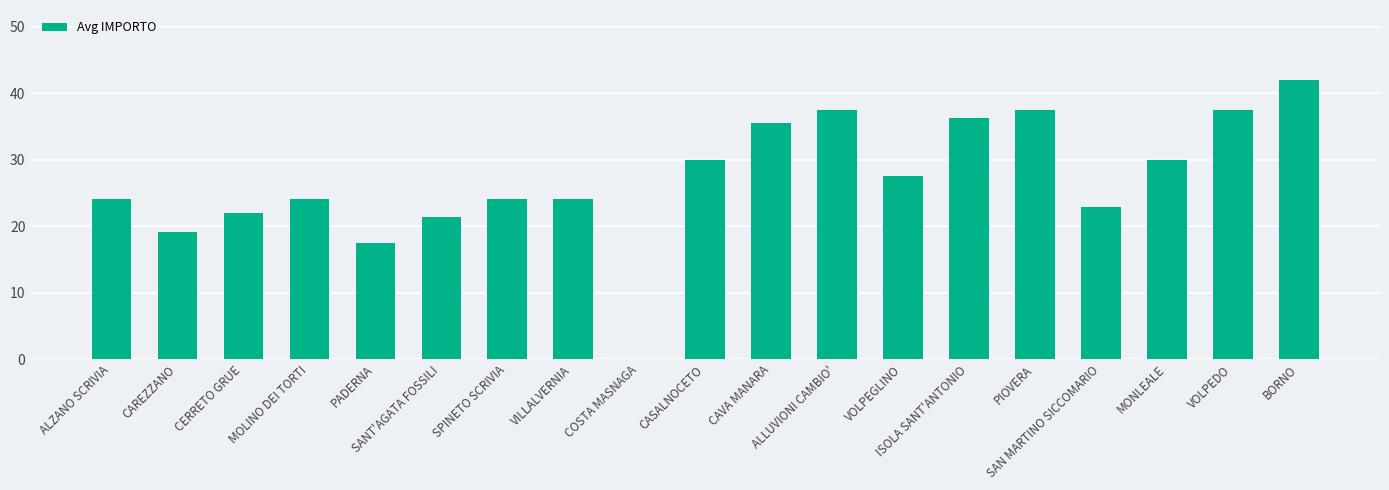

Are the bars horizontal?

No